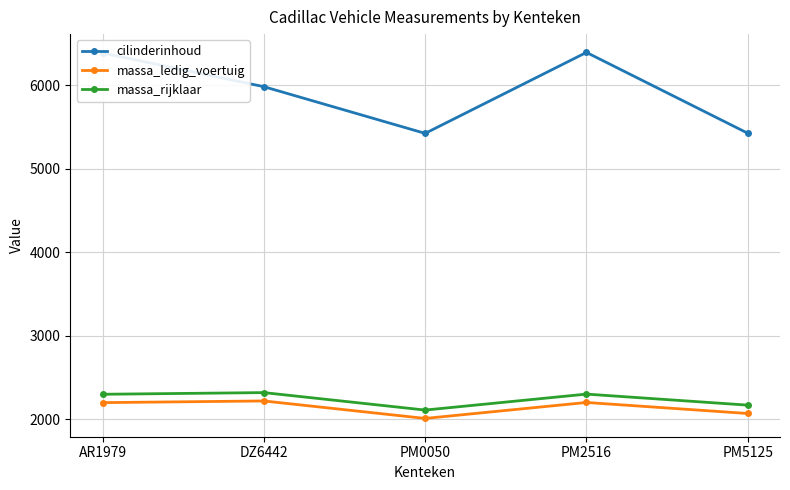

True or false: massa_ledig_voertuig and massa_rijklaar intersect in this chart.

False